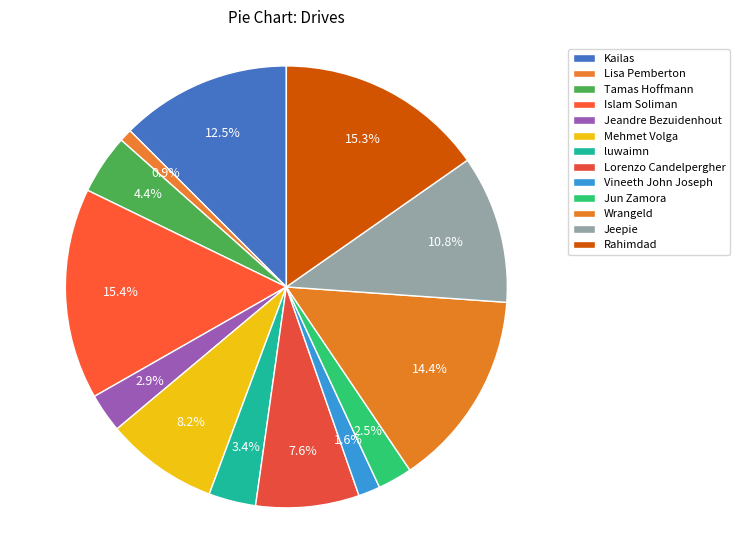

Combined, do Vineeth John Joseph and Lisa Pemberton account for over 50%?

No